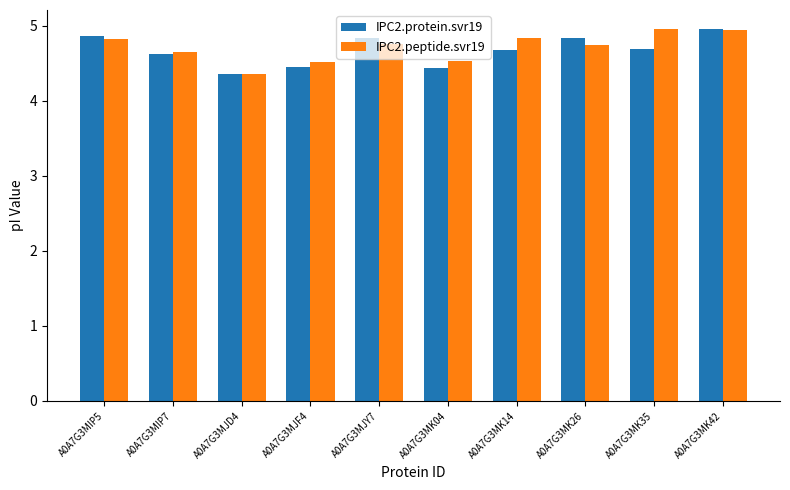

What is the total value across all series at A0A7G3MK14?

9.5